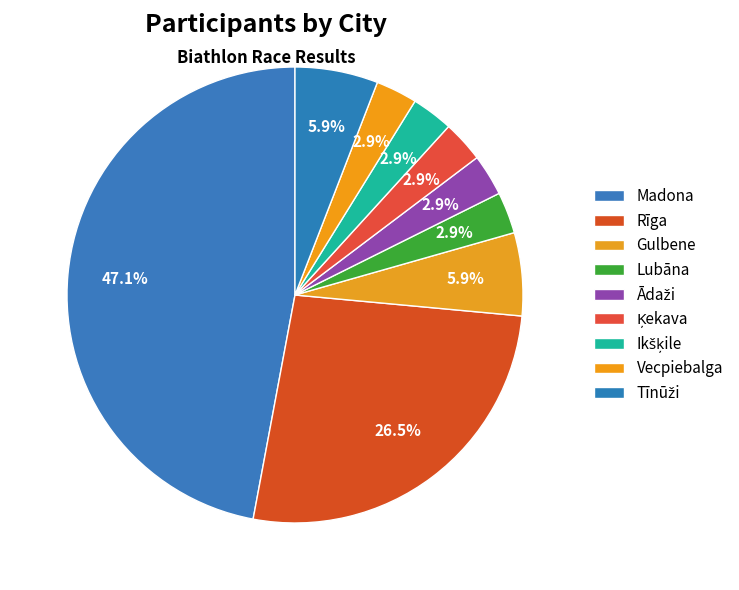

Does any single category account for the majority?

No